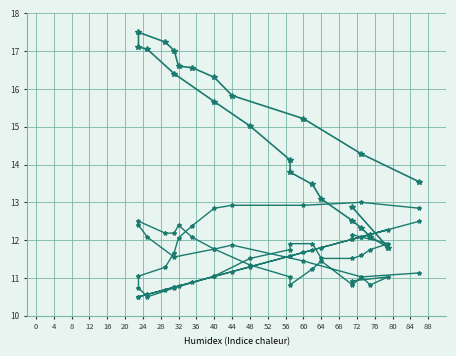

True or false: Presioa (hPa) and Haizearen abiadura (km/h) cross at least once.

True